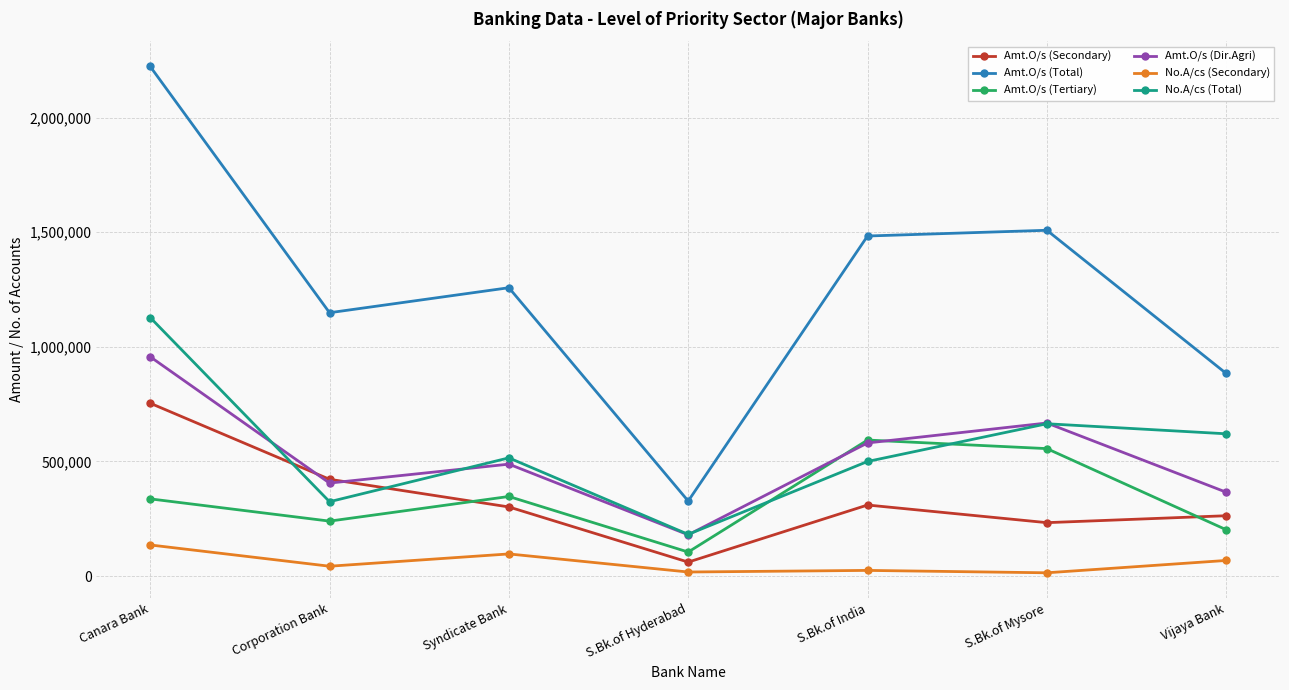

Which series has the largest total across all categories?

Amt.O/s (Total)